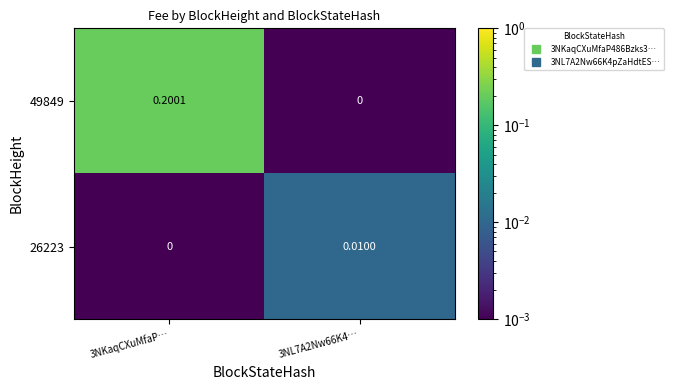

Is the value of 49849 at 3NKaqCXuMfaP… greater than the value of 26223 at 3NL7A2Nw66K4…?

Yes